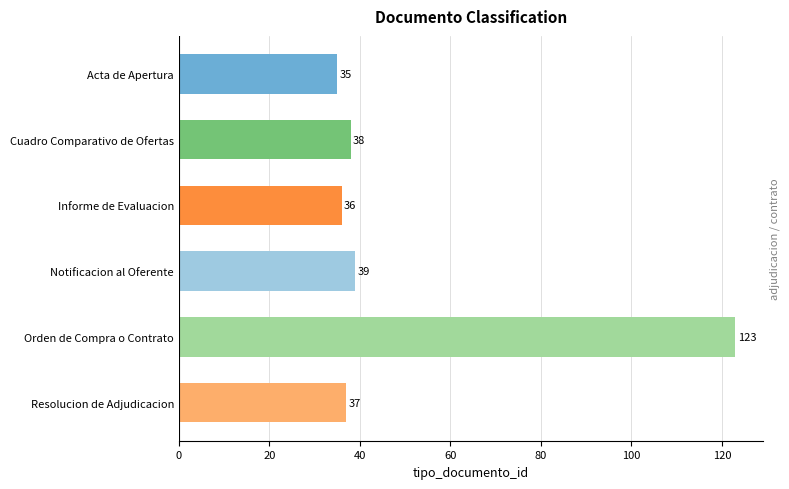

Reading bottom to top, transcribe all the data shown in this chart.

37	123	39	36	38	35